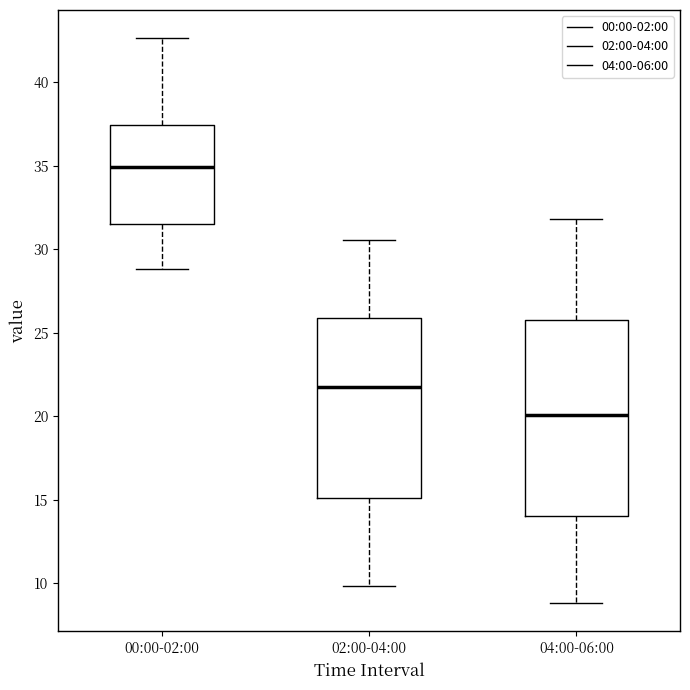

Which box has the highest median line?

00:00-02:00